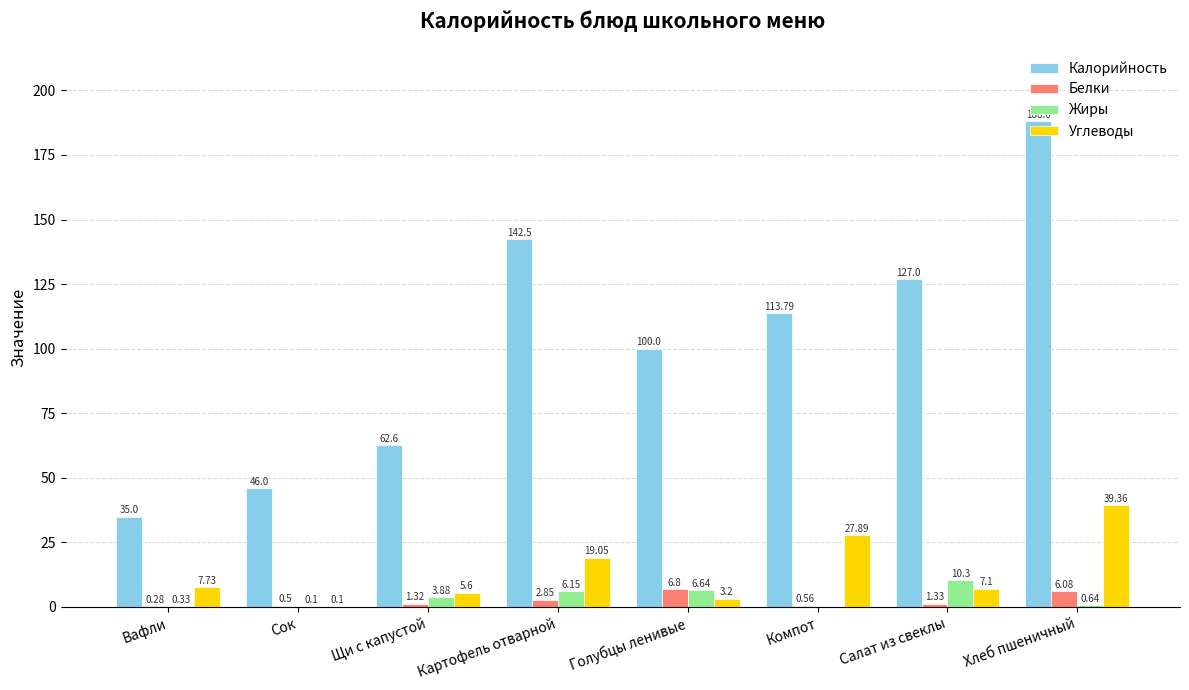

Which category has the highest value in the Калорийность series?

Хлеб пшеничный